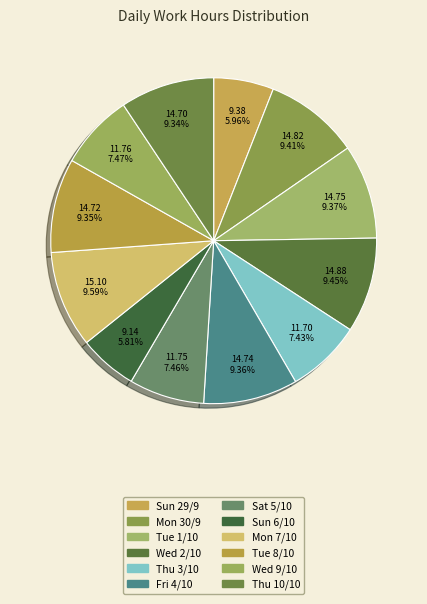

Count the number of slices in the pie.

12